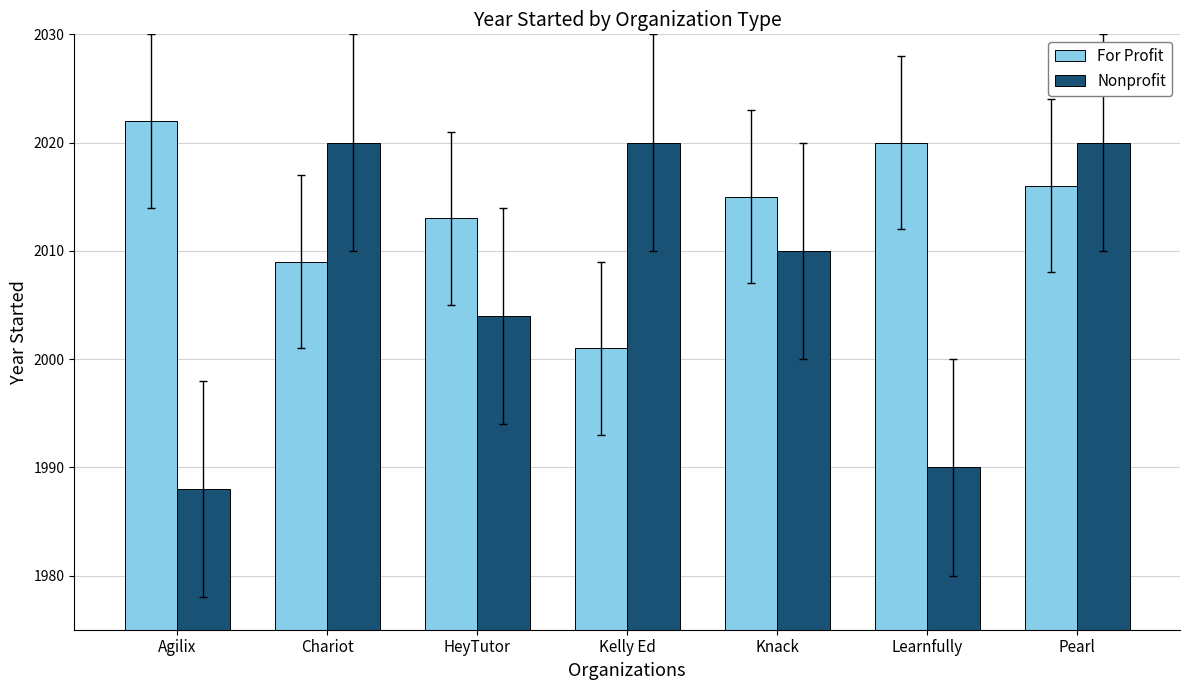

How many values in the For Profit series are below 2015?

3